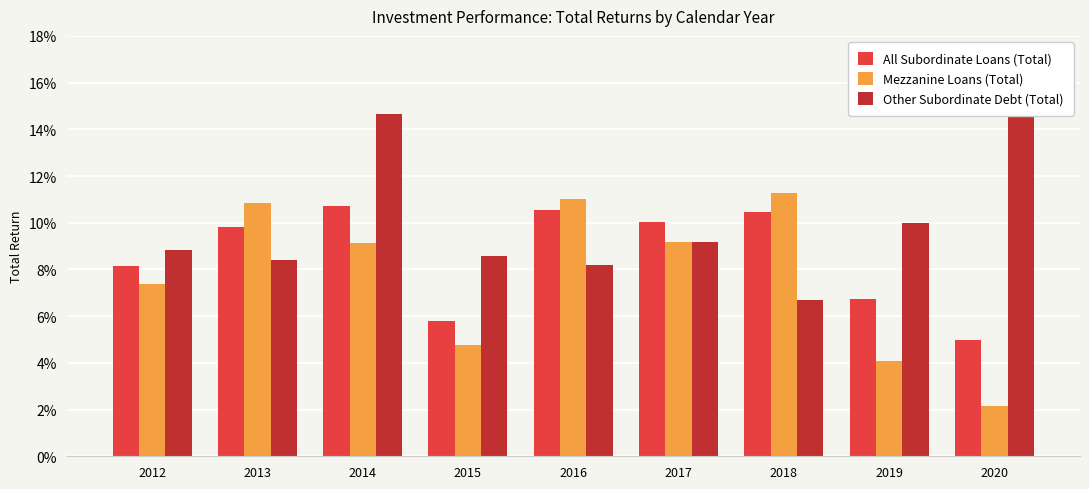

Reading left to right, extract all data points from this chart.

All Subordinate Loans (Total): 0.1	0.1	0.1	0.1	0.1	0.1	0.1	0.1	0.0
Mezzanine Loans (Total): 0.1	0.1	0.1	0.0	0.1	0.1	0.1	0.0	0.0
Other Subordinate Debt (Total): 0.1	0.1	0.1	0.1	0.1	0.1	0.1	0.1	0.2